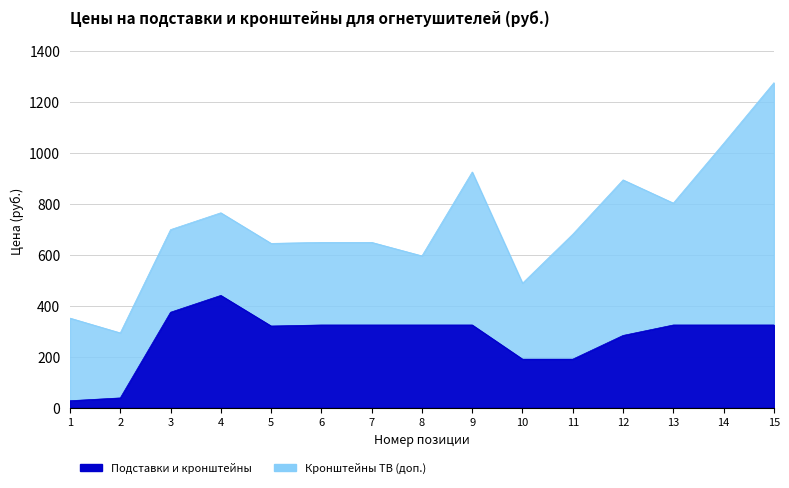

What value does the data have at 13?

324